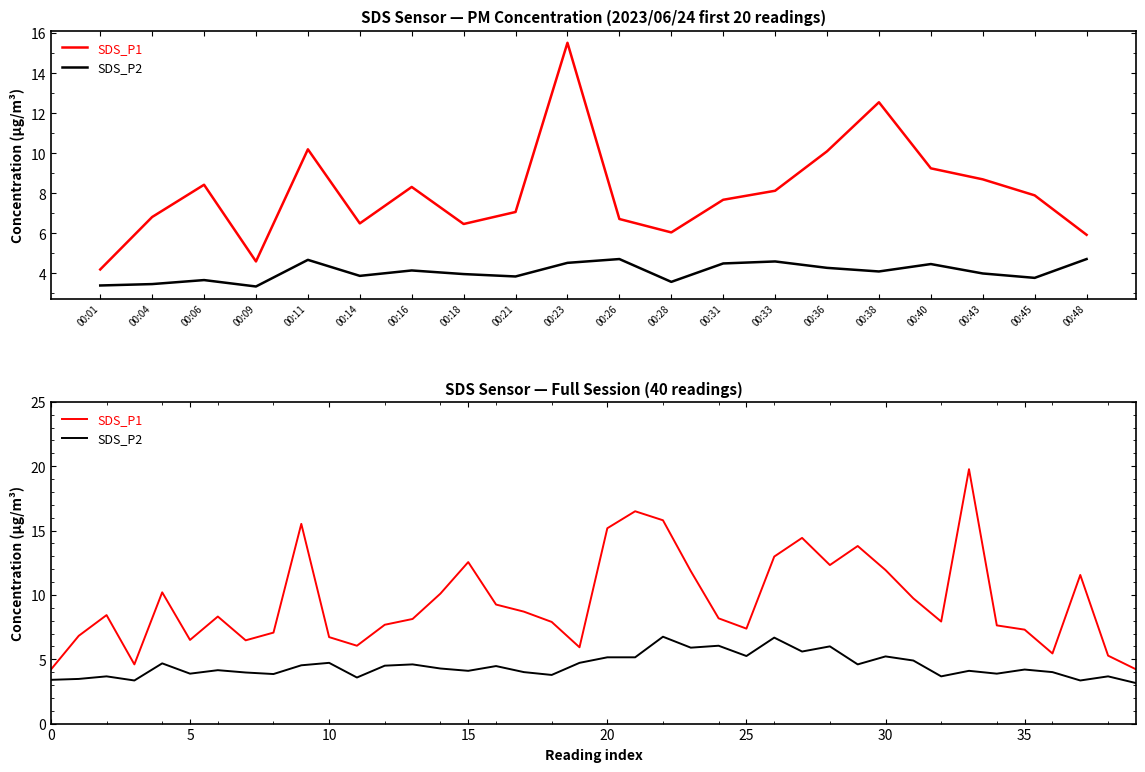

True or false: SDS_P2 and SDS_P1 intersect in this chart.

False